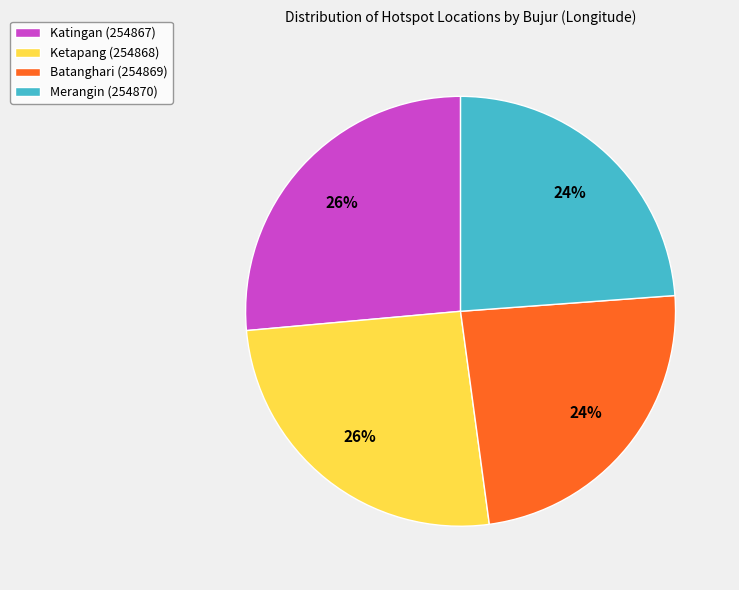

Count the number of slices in the pie.

4